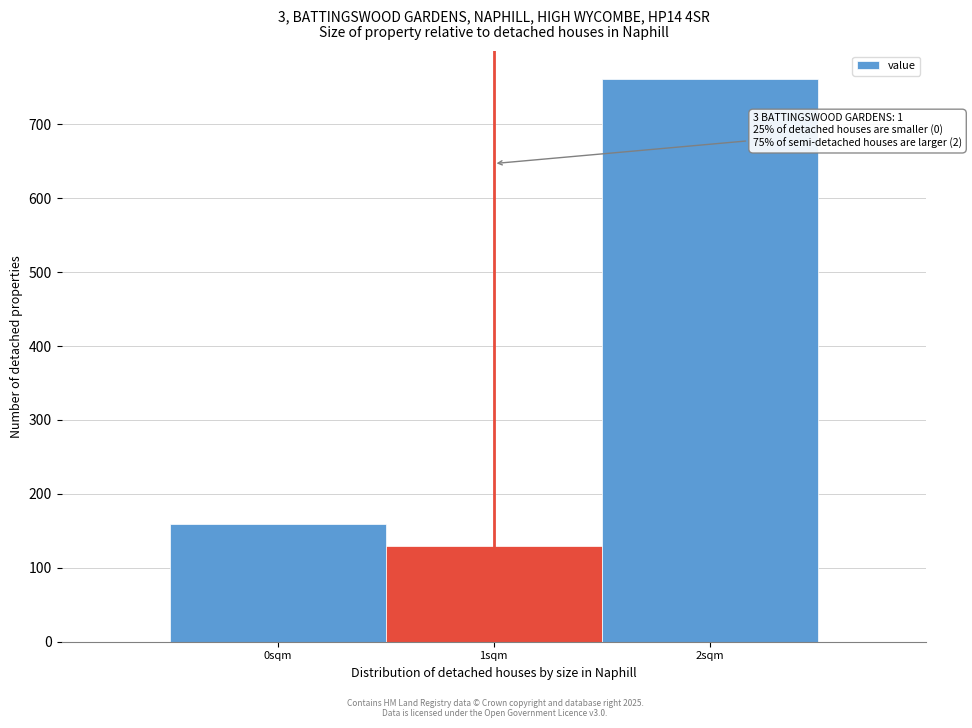

Which range on the x-axis has the tallest bar?

1.5 to 2.5